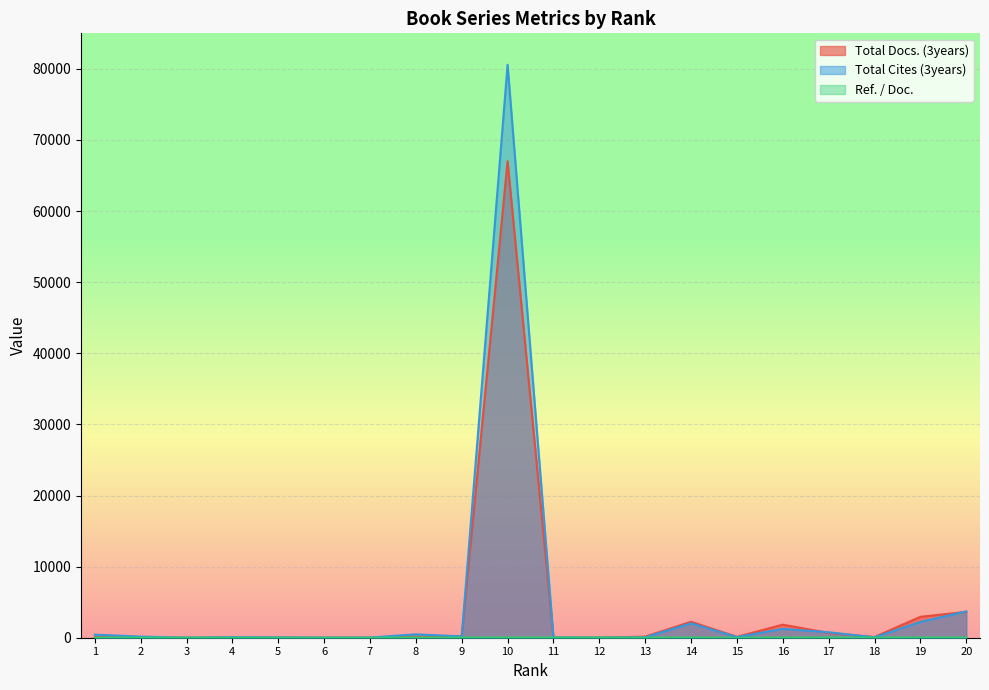

Is it true that Total Cites (3years) equals 829 at 16?

False